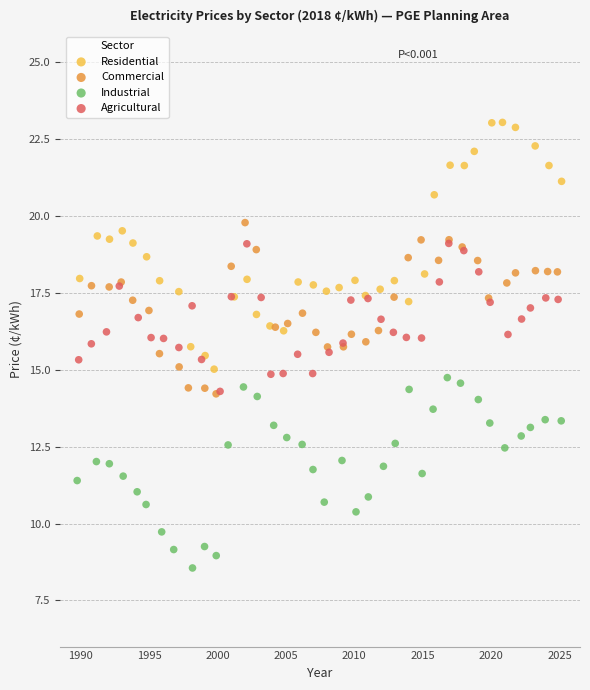

Which series has the largest Y range (max minus min)?

Residential